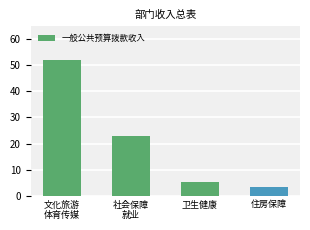

What is the sum of the values at 住房保障 and 卫生健康?

8.5